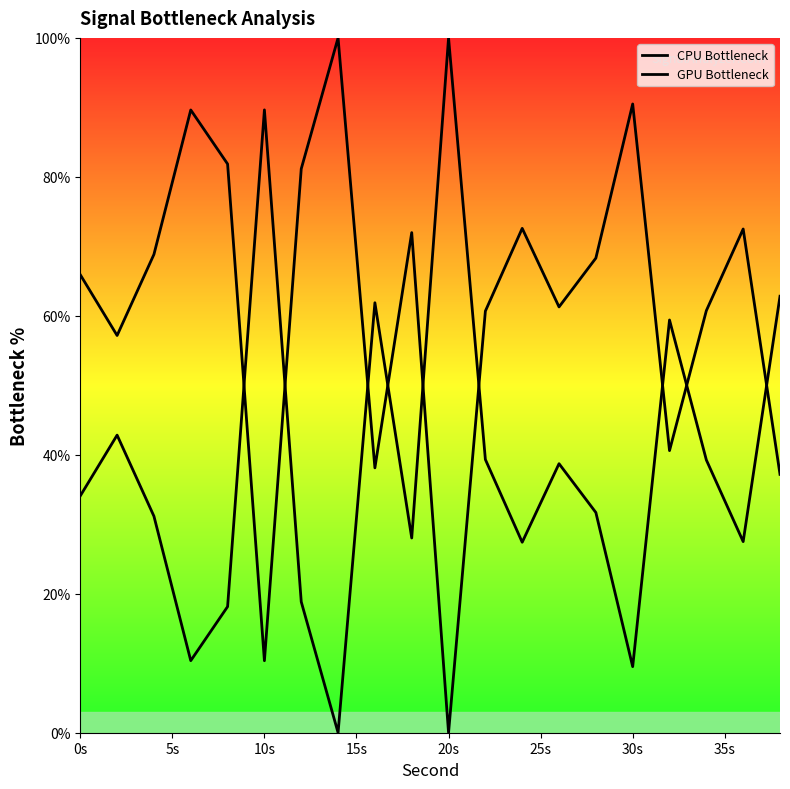

Which series has the largest total across all categories?

CPU Bottleneck